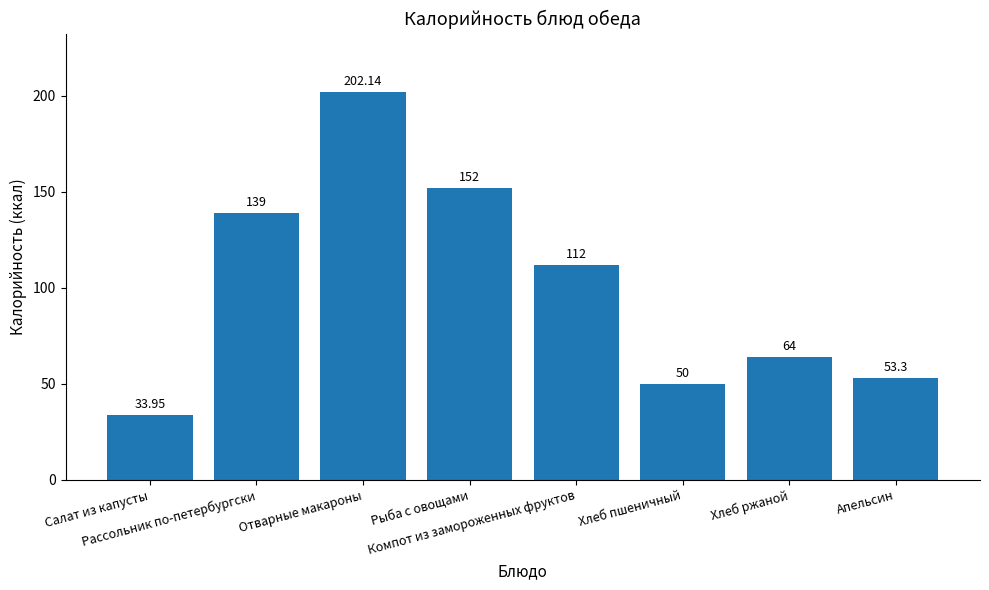

How many distinct data groups are displayed?

1